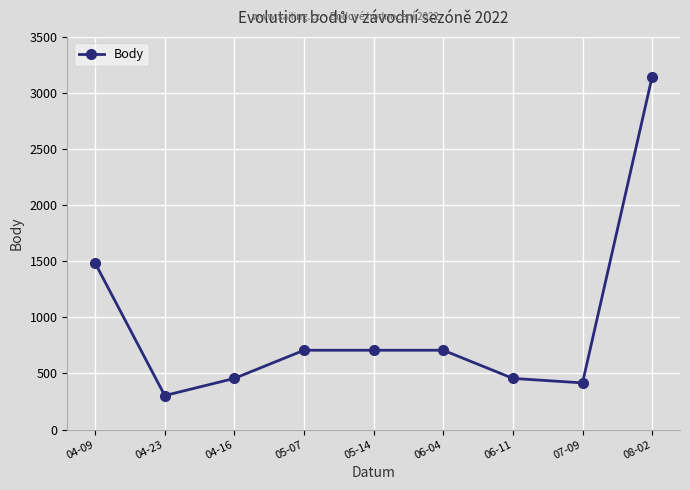

What position from the right is 06-11?

3